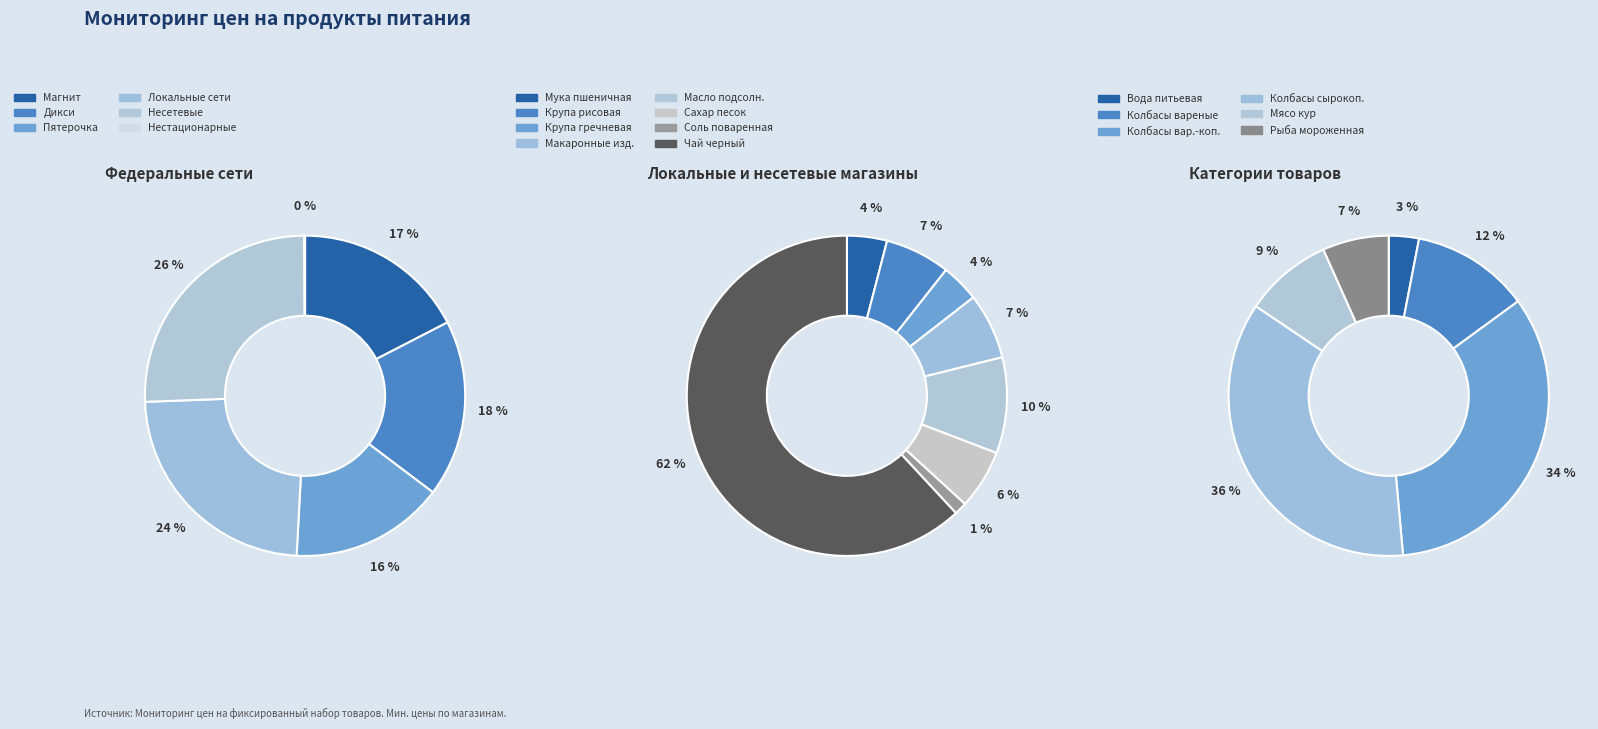

Is 35 the majority of the pie?

No